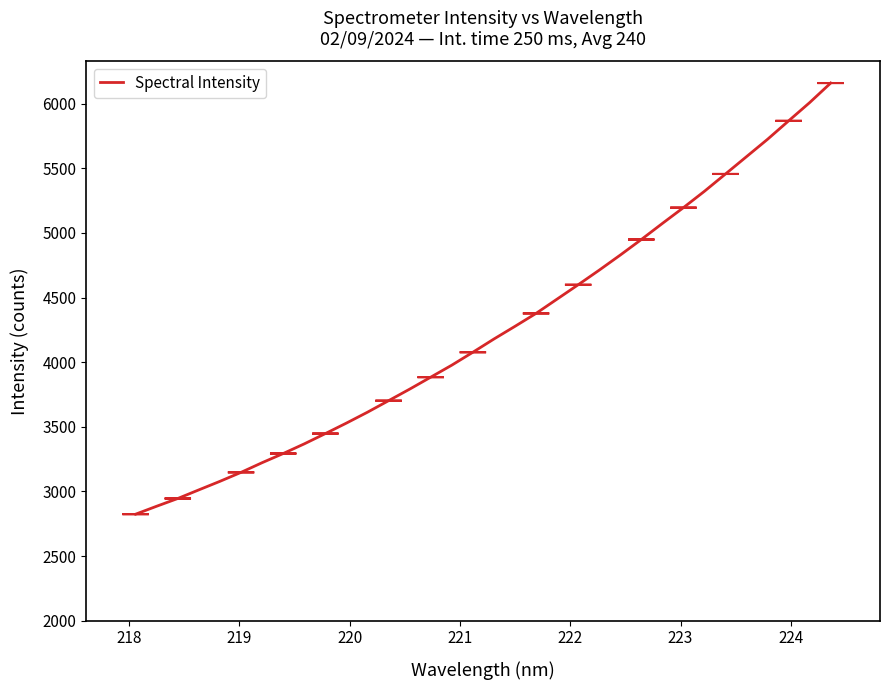

What is the maximum value shown in the chart?

6160.1